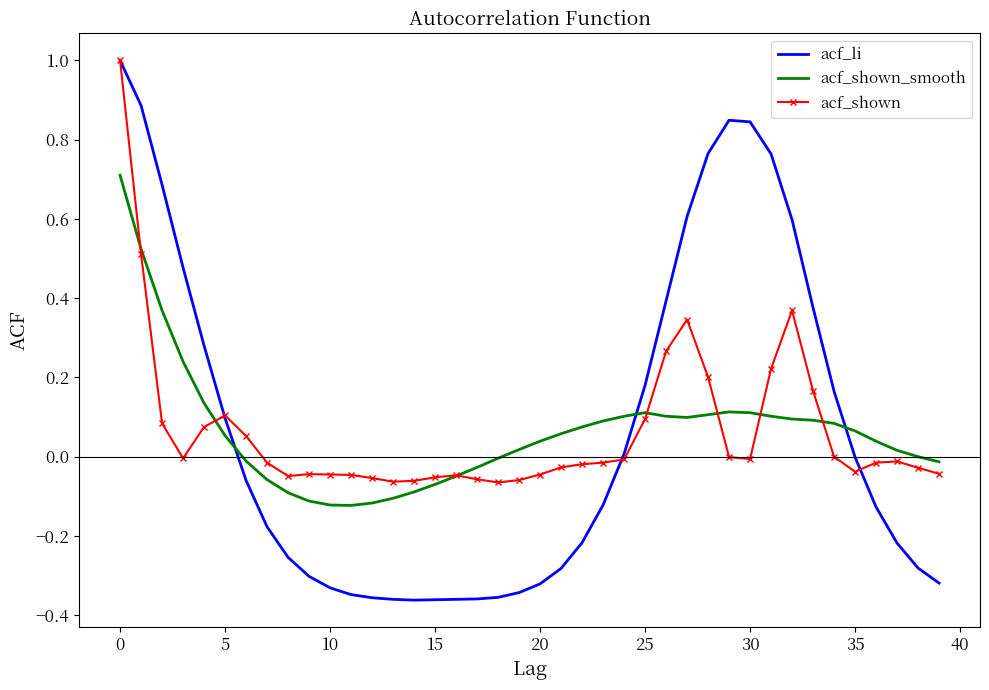

How many times do acf_li and acf_shown_smooth cross each other?

3